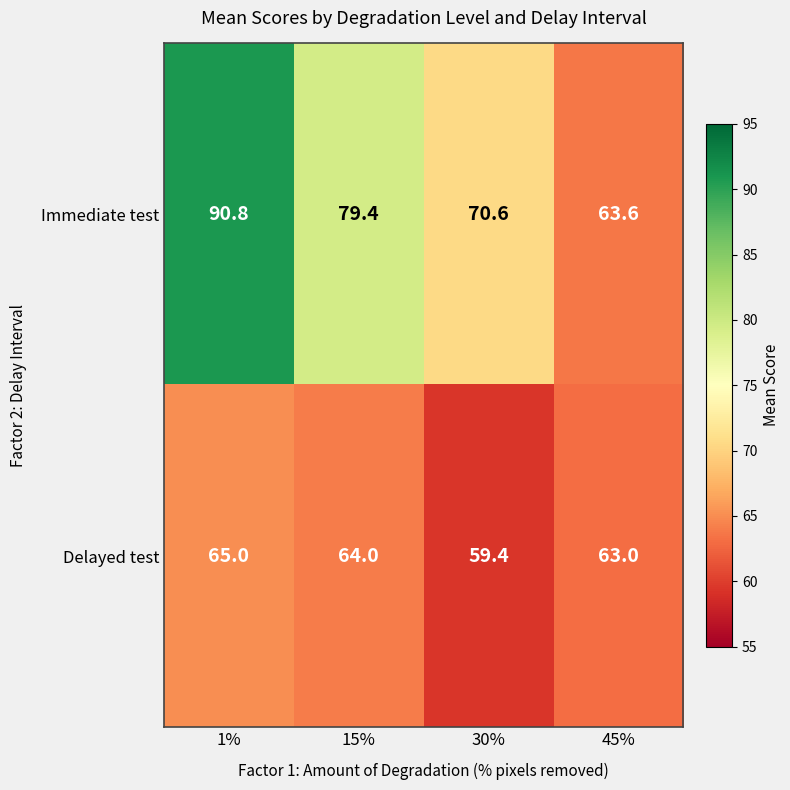

Reading right to left, extract all data points from this chart.

Immediate test: 45%=63.6	30%=70.6	15%=79.4	1%=90.8
Delayed test: 45%=63.0	30%=59.4	15%=64.0	1%=65.0